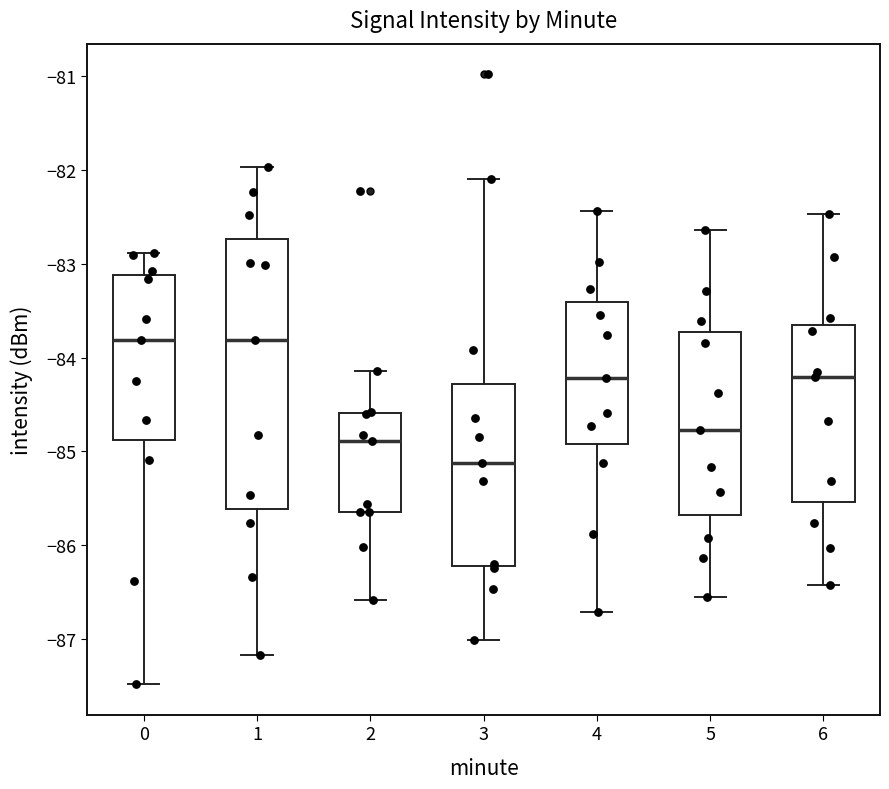

Reading left to right, read every box against the y-axis: the position of its median line, the range the box covers, and the ends of its whiskers. The values are not printed on the chart, so give them approximately, as read against the axis.

0: median -83.8, box -84.9 to -83.1, whiskers -87.5 to -82.9
1: median -83.8, box -85.6 to -82.7, whiskers -87.2 to -82.0
2: median -84.9, box -85.6 to -84.6, whiskers -86.6 to -84.1
3: median -85.1, box -86.2 to -84.3, whiskers -87.0 to -82.1
4: median -84.2, box -84.9 to -83.4, whiskers -86.7 to -82.4
5: median -84.8, box -85.7 to -83.7, whiskers -86.5 to -82.6
6: median -84.2, box -85.5 to -83.6, whiskers -86.4 to -82.5